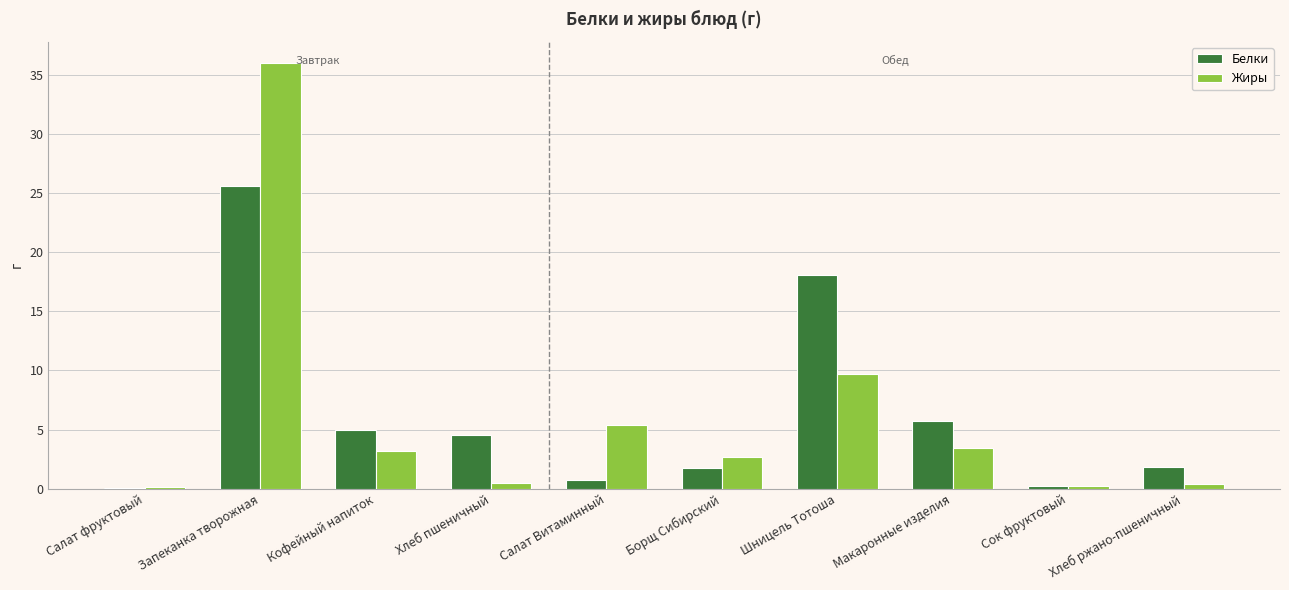

At which label does Белки first exceed 4?

Запеканка творожная